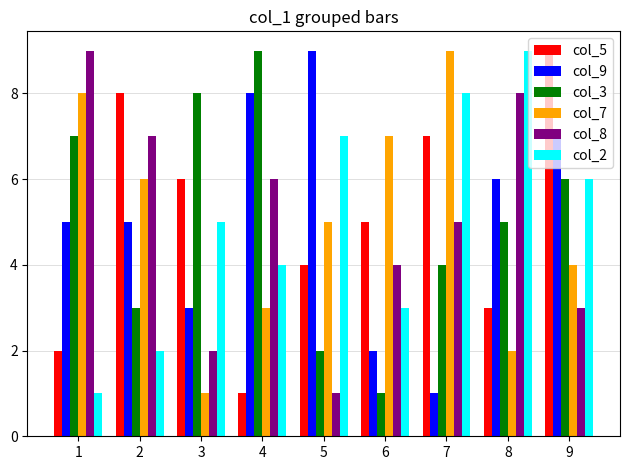

What is the value of the col_9 bar at the 6th from the left?

2